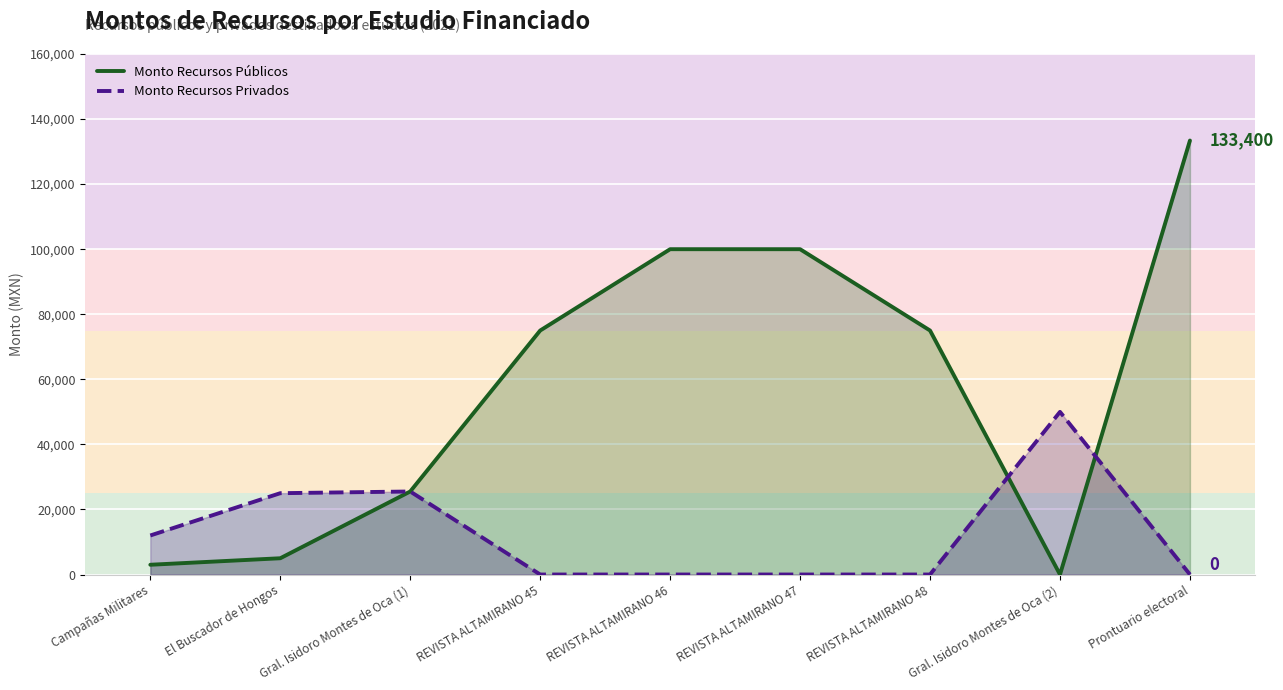

What is the sum of all Monto Recursos Privados values?

112516